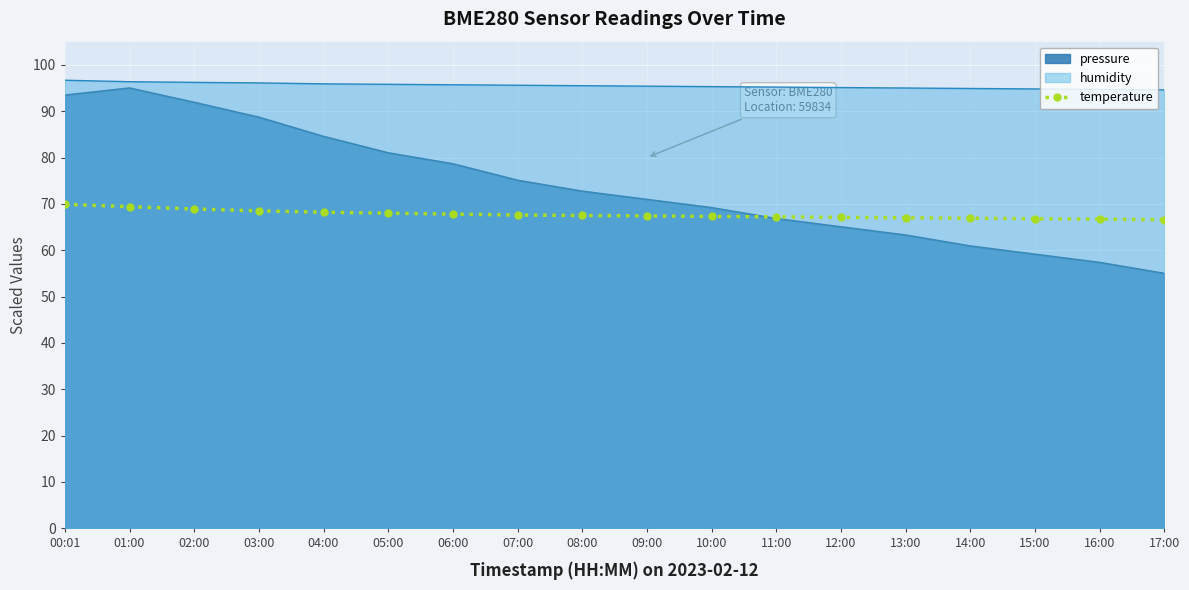

At which category does the chart reach its peak across all series?

00:01